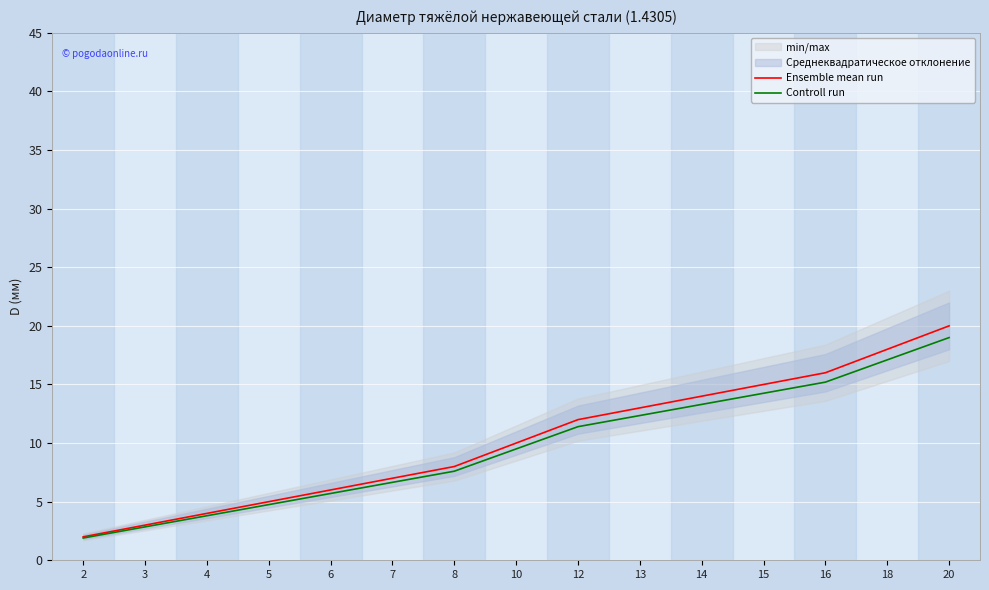

What value does the Ensemble mean run series have at 8?

8.0